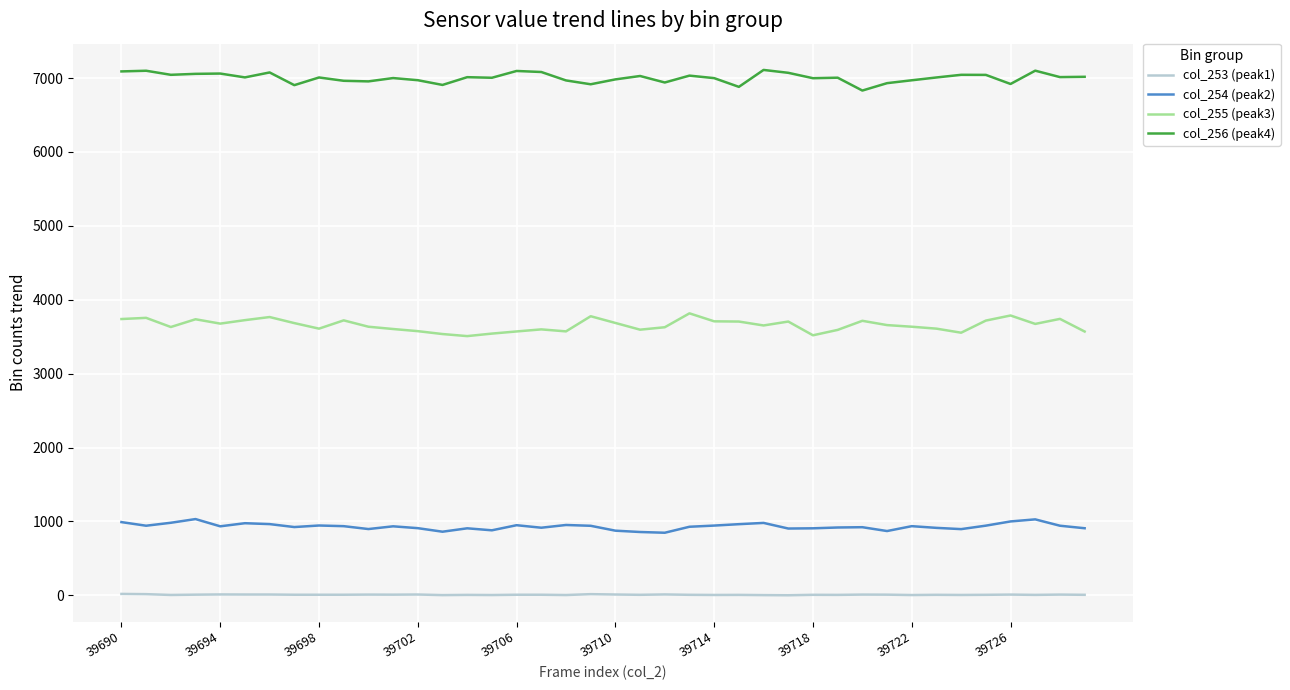

Which series has the largest total across all categories?

col_256 (peak4)